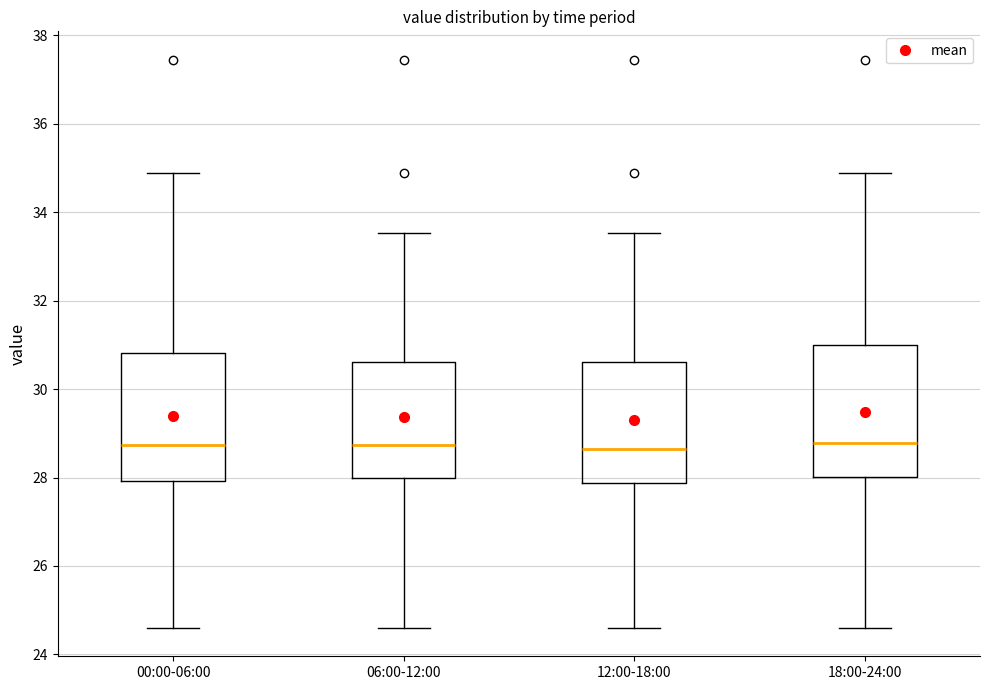

Reading left to right, read every box against the y-axis: the position of its median line, the range the box covers, and the ends of its whiskers. The values are not printed on the chart, so give them approximately, as read against the axis.

00:00-06:00: median 28.8, box 28.0 to 30.8, whiskers 24.6 to 34.8
06:00-12:00: median 28.8, box 28.0 to 30.6, whiskers 24.6 to 33.6
12:00-18:00: median 28.6, box 27.8 to 30.6, whiskers 24.6 to 33.6
18:00-24:00: median 28.8, box 28.0 to 31.0, whiskers 24.6 to 34.8